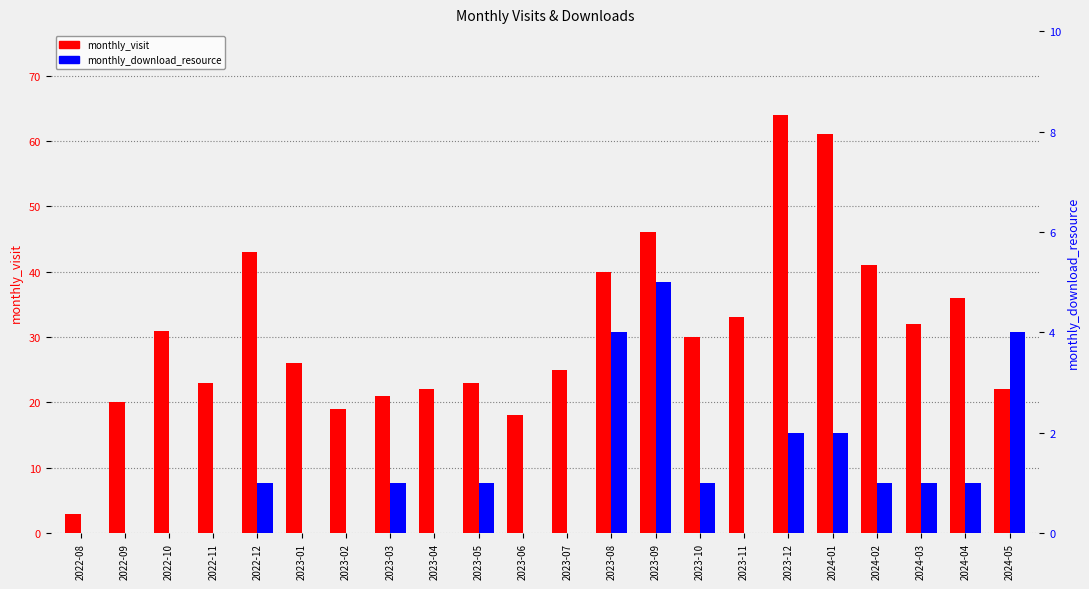

Is the value of monthly_visit at 2024-03 greater than the value of monthly_download_resource at 2023-06?

Yes